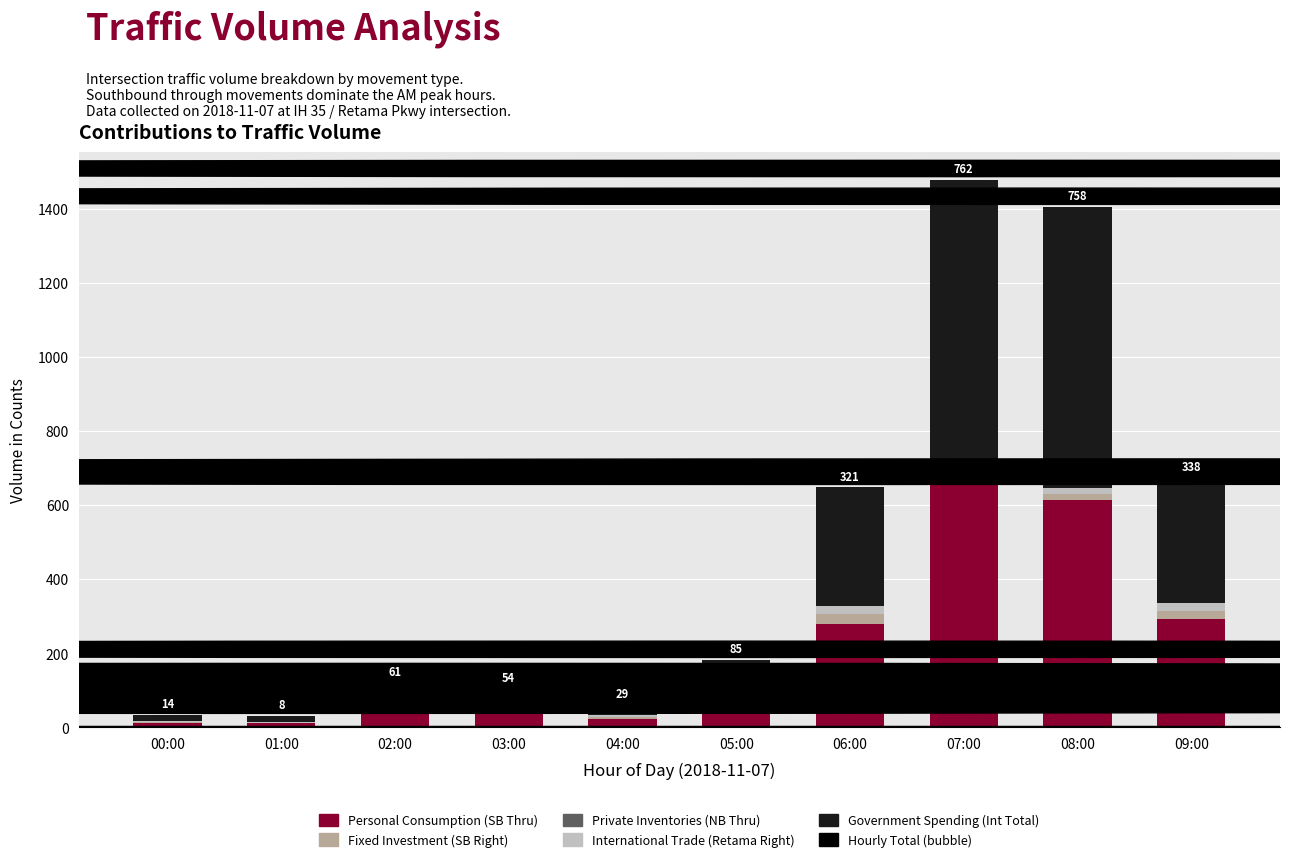

What is the sum of all Personal Consumption (SB Thru) values?

2074